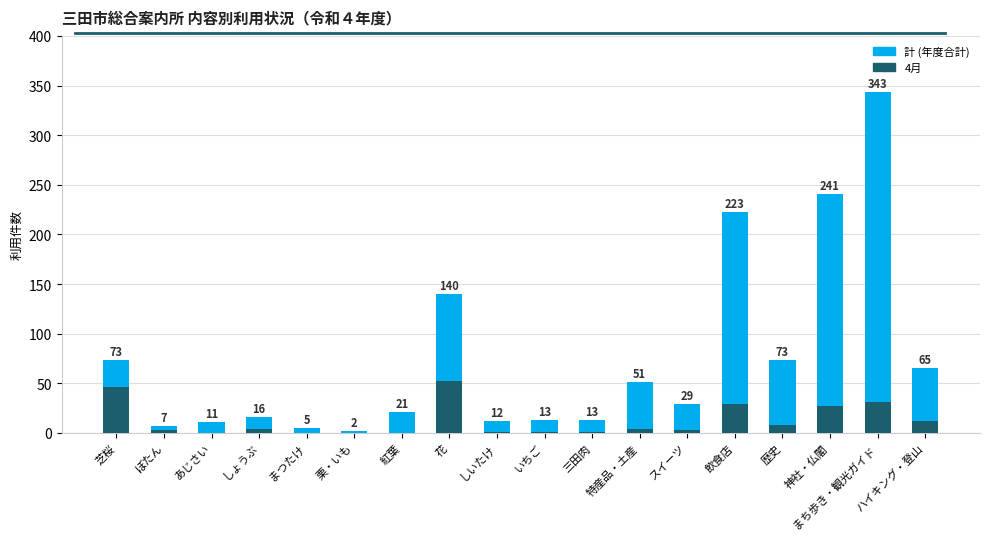

What is the value of the 4月 bar at the 9th from the left?

1